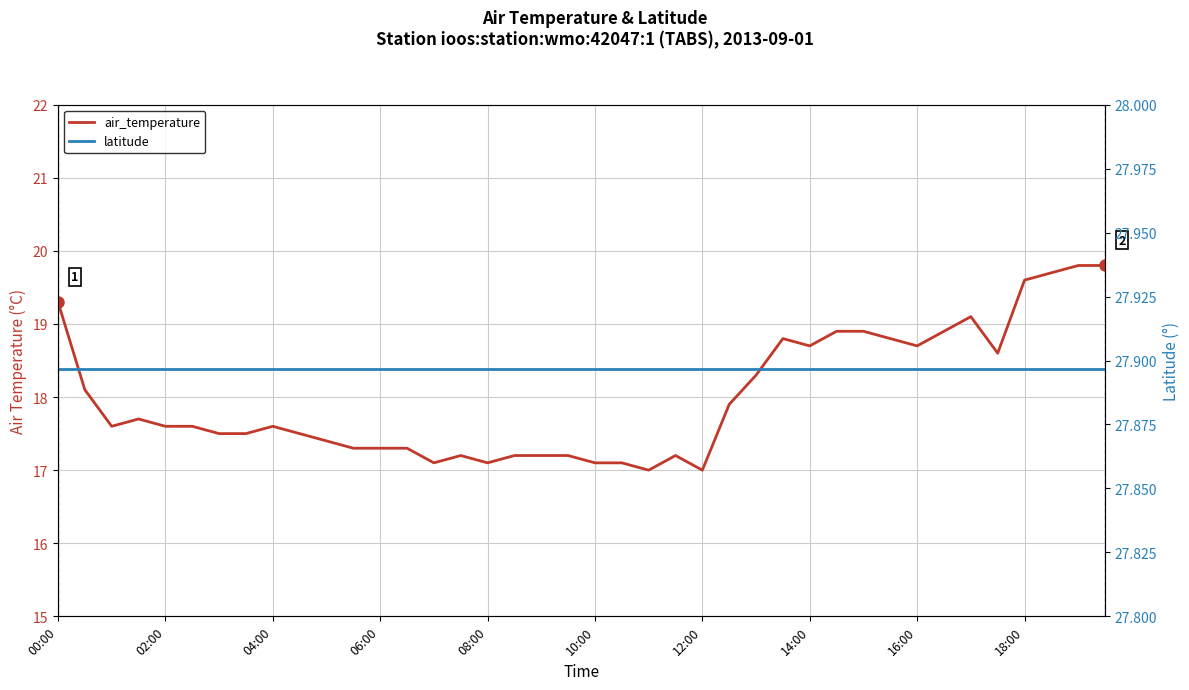

What is the difference between the air_temperature values at 22 and 32?

1.7